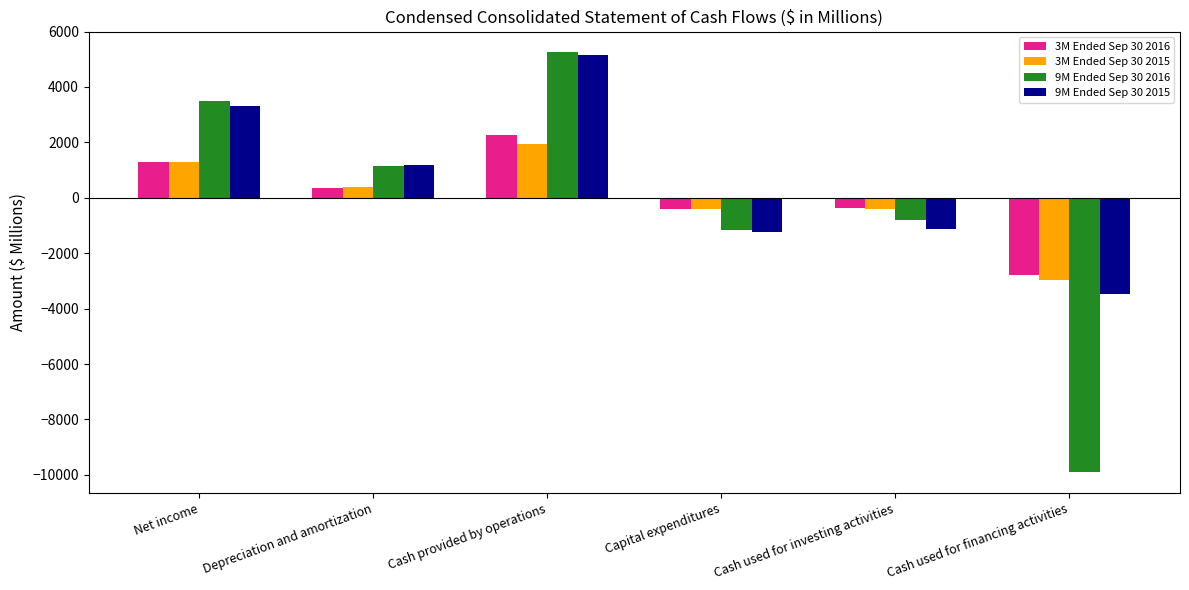

How many negative values does the 9M Ended Sep 30 2015 series have?

3